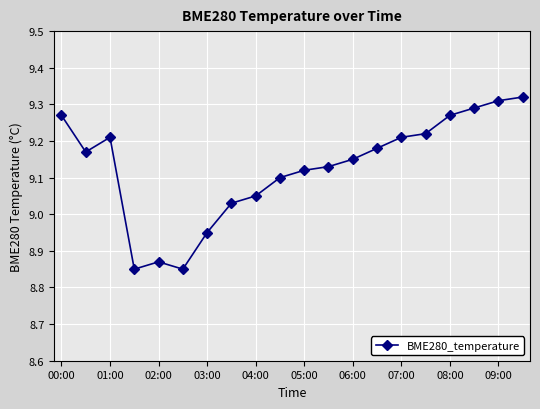

What is the difference between the second highest and minimum values?

0.5